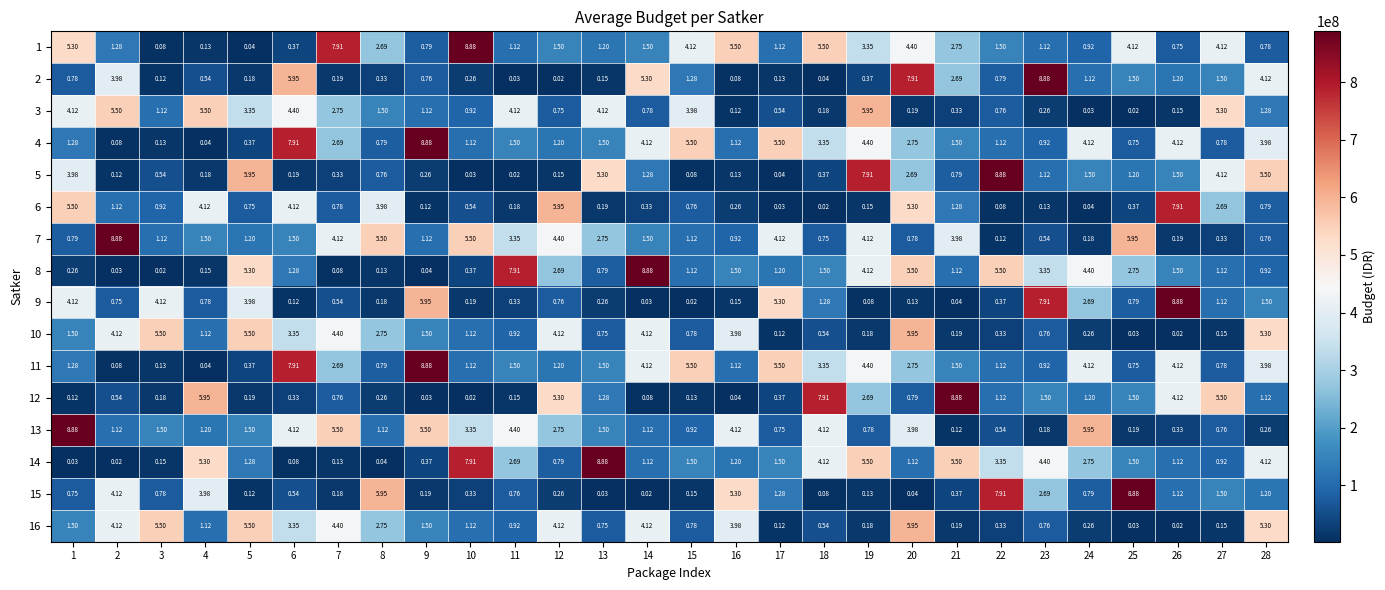

Is the value of 9 at 21 greater than the value of 14 at 20?

No